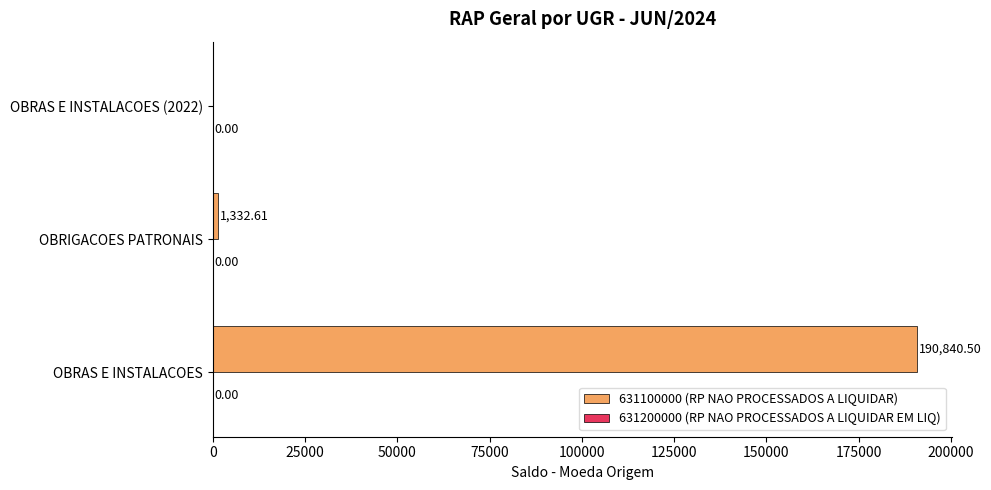

What is the sum of the values at OBRAS E INSTALACOES and OBRIGACOES PATRONAIS?

192173.1